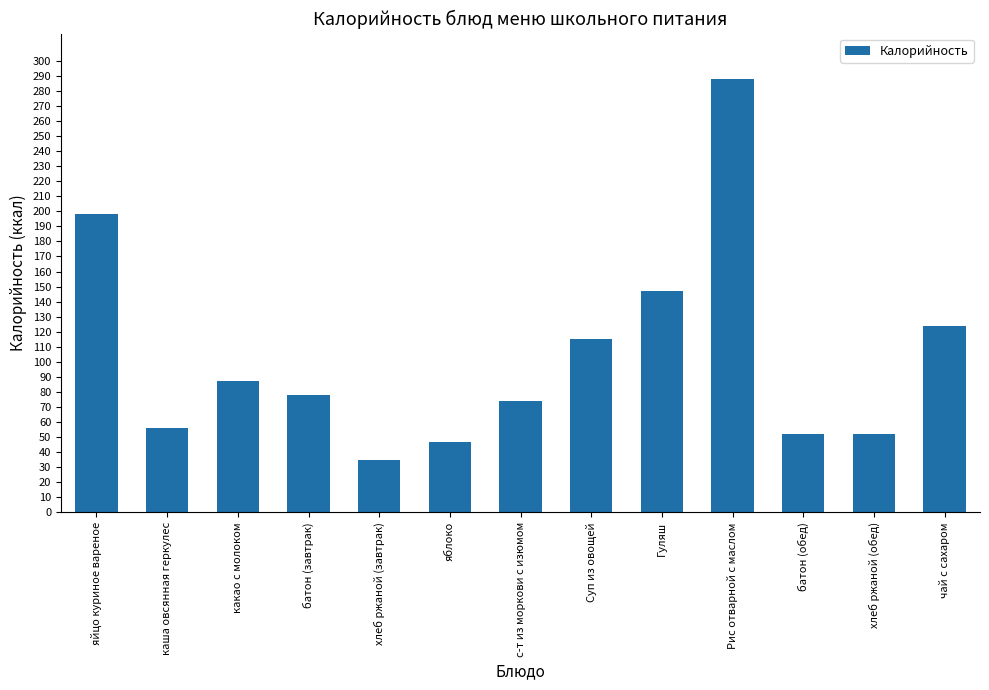

Approximately how many times larger is the value at яйцо куриное вареное compared to батон (завтрак)?

2.5